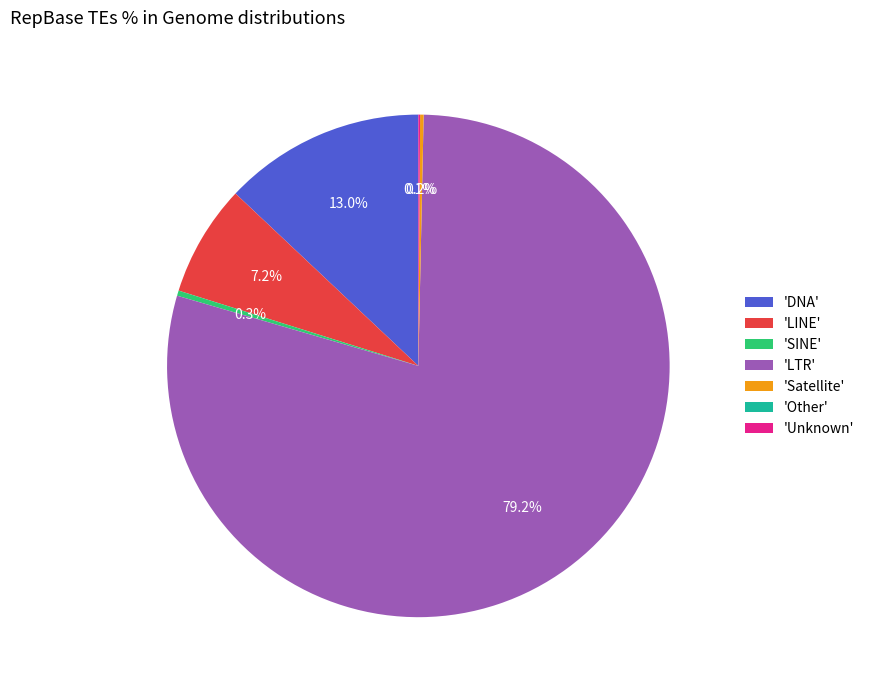

Does 'LTR' represent more than half of the total?

Yes